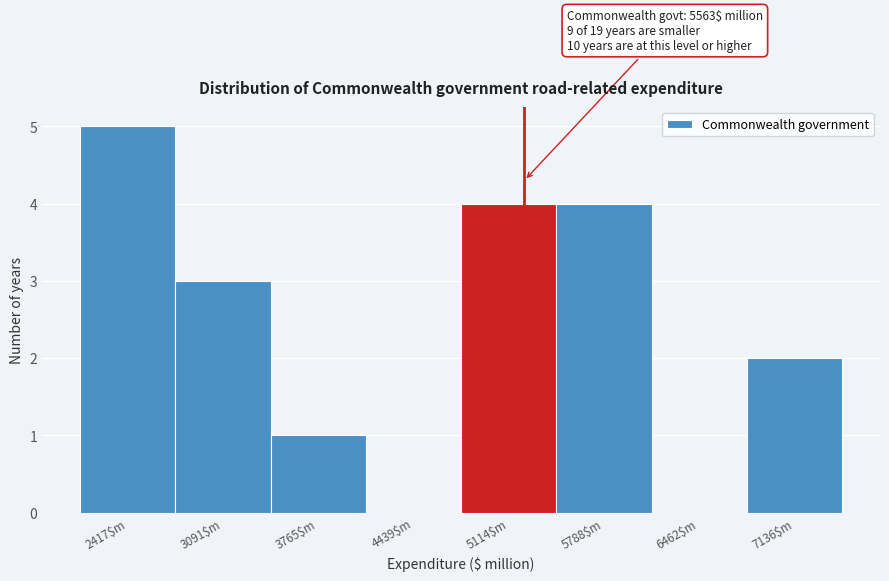

Which category has the highest value across all series?

2417$m